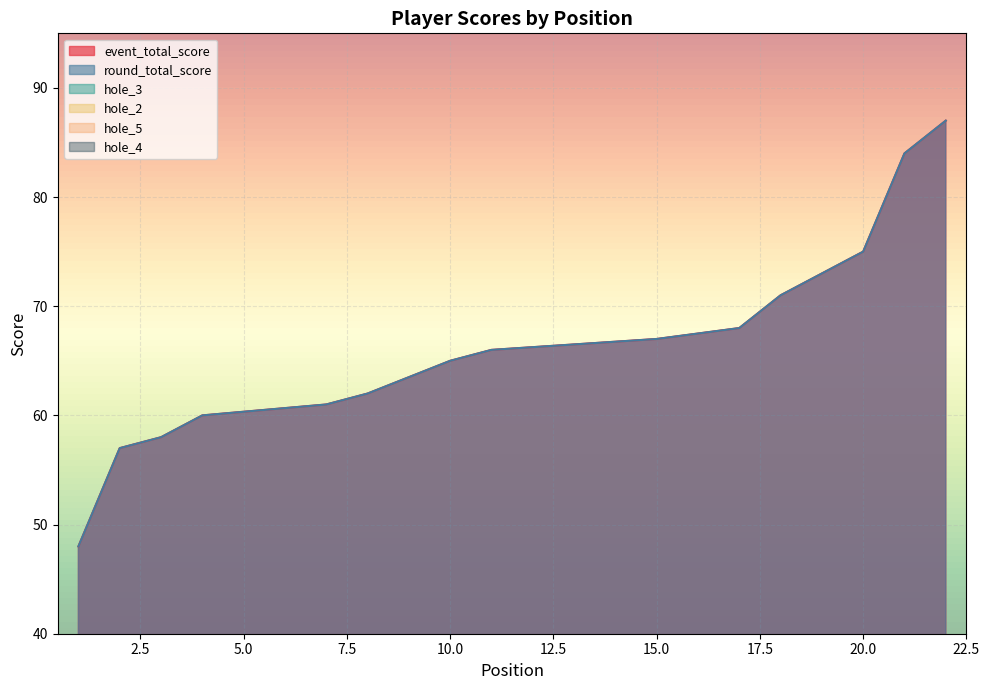

What is the value of the round_total_score point at the 11th from the left?

66